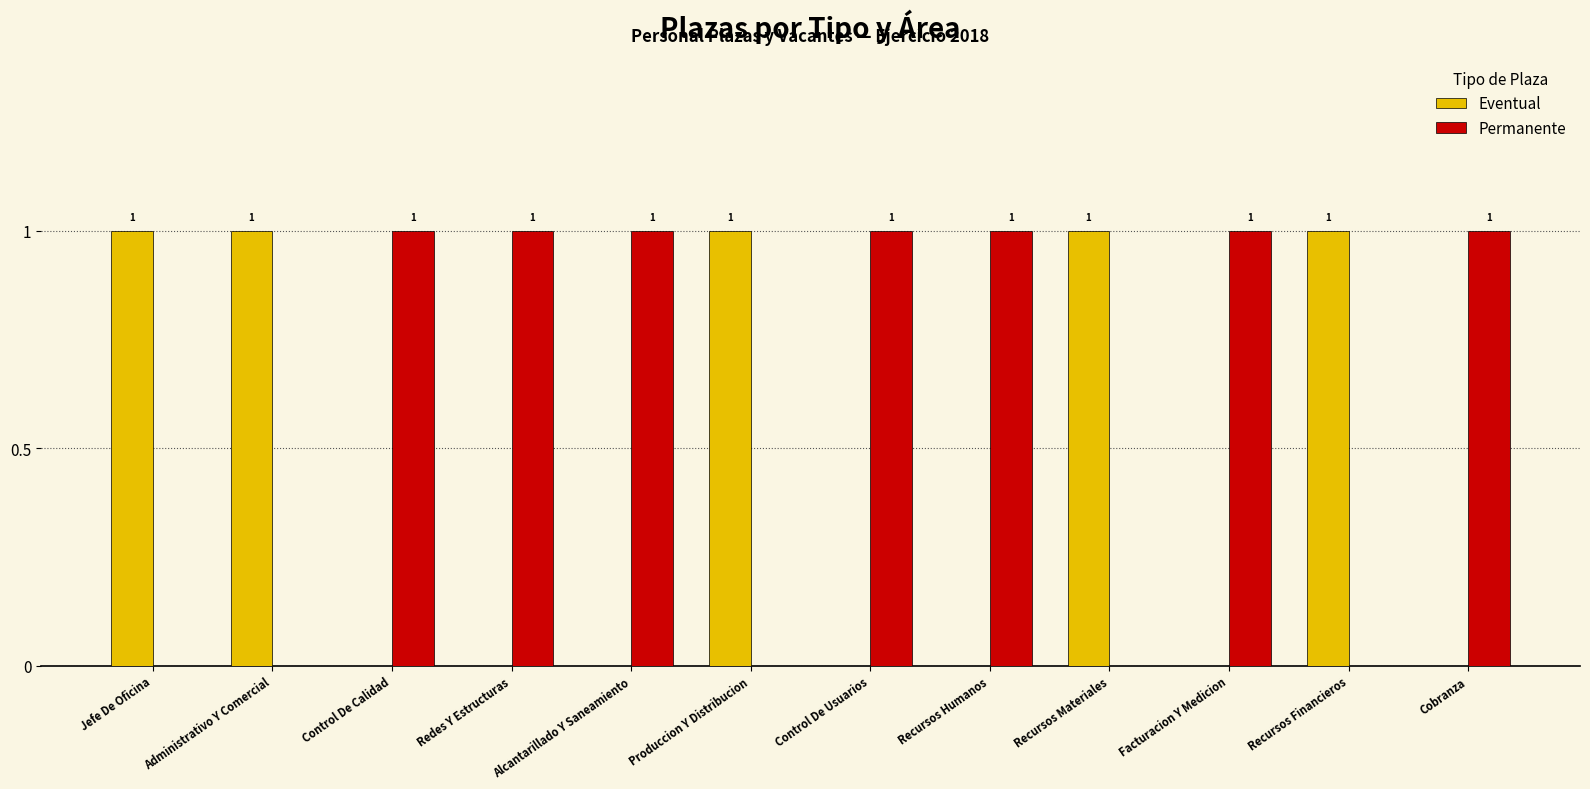

Reading left to right, extract all data points from this chart.

Eventual: Jefe De Oficina=1	Administrativo Y Comercial=1	Control De Calidad=0	Redes Y Estructuras=0	Alcantarillado Y Saneamiento=0	Produccion Y Distribucion=1	Control De Usuarios=0	Recursos Humanos=0	Recursos Materiales=1	Facturacion Y Medicion=0	Recursos Financieros=1	Cobranza=0
Permanente: Jefe De Oficina=0	Administrativo Y Comercial=0	Control De Calidad=1	Redes Y Estructuras=1	Alcantarillado Y Saneamiento=1	Produccion Y Distribucion=0	Control De Usuarios=1	Recursos Humanos=1	Recursos Materiales=0	Facturacion Y Medicion=1	Recursos Financieros=0	Cobranza=1